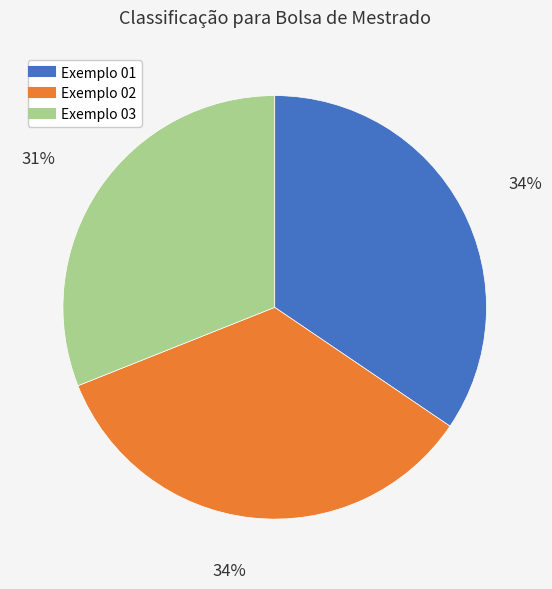

The Exemplo 02 slice represents 34% of the pie. True or false?

True